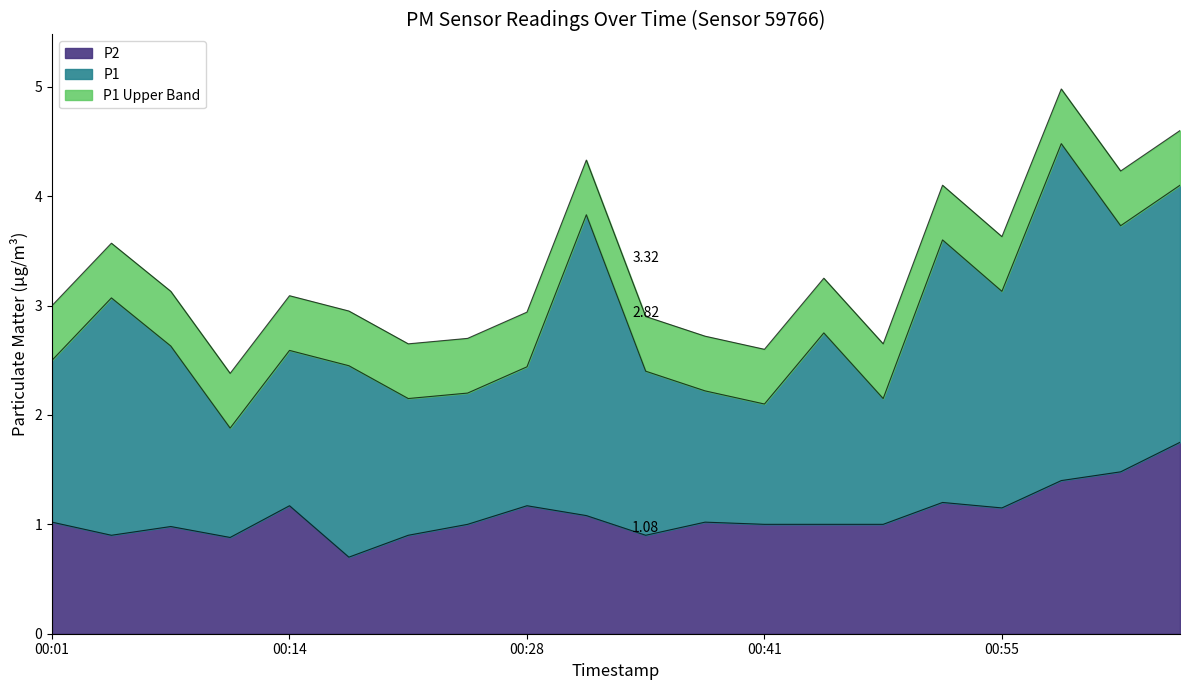

What is the label of the 6th point from the right?

00:48